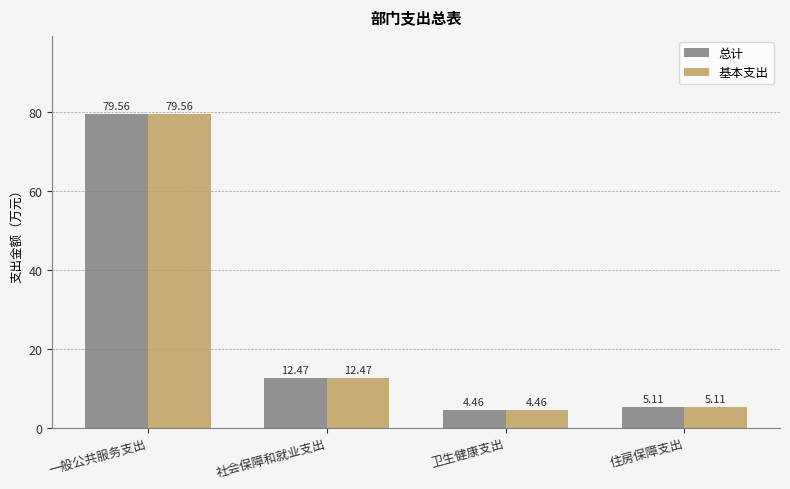

Where is 基本支出 nearest to the value 42?

社会保障和就业支出